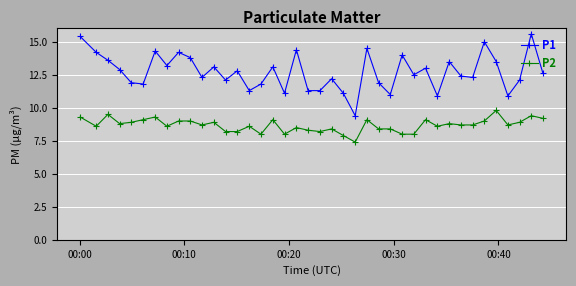

What is the value of the P1 point at the 35th from the left?

15.0